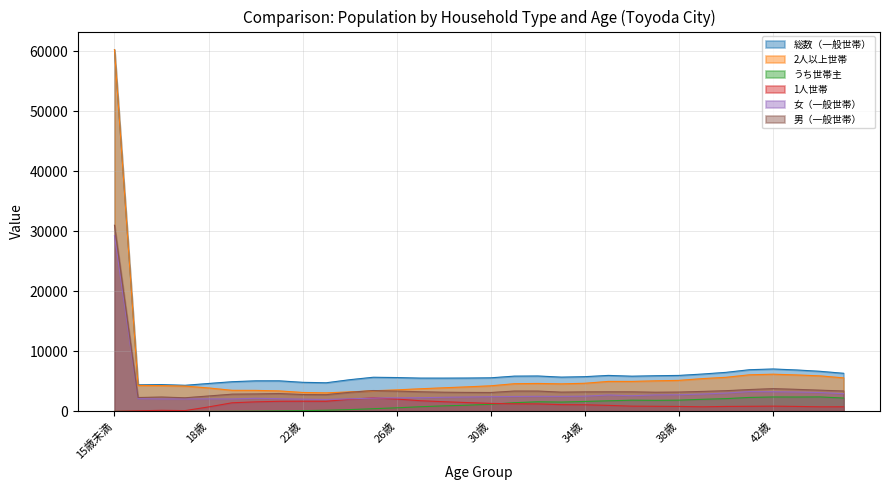

Reading right to left, transcribe all the data shown in this chart.

総数（一般世帯）: 45歳=6349	44歳=6680	43歳=6903	42歳=7067	41歳=6944	40歳=6504	39歳=6224	38歳=5993	37歳=5942	36歳=5865	35歳=5995	34歳=5787	33歳=5710	32歳=5900	31歳=5876	30歳=5596	29歳=5559	28歳=5545	27歳=5548	26歳=5639	25歳=5688	24歳=5278	23歳=4769	22歳=4844	21歳=5093	20歳=5092	19歳=4945	18歳=4650	17歳=4348	16歳=4469	15歳=4428	15歳未満=60274
2人以上世帯: 45歳=5585	44歳=5918	43歳=6077	42歳=6196	41歳=6098	40歳=5679	39歳=5462	38歳=5168	37歳=5094	36歳=4995	35歳=4994	34歳=4686	33歳=4589	32歳=4655	31歳=4612	30歳=4264	29歳=4091	28歳=3933	27歳=3770	26歳=3586	25歳=3436	24歳=3252	23歳=3090	22歳=3154	21歳=3412	20歳=3502	19歳=3512	18歳=3906	17歳=4217	16歳=4292	15歳=4331	15歳未満=60274
うち世帯主: 45歳=2222	44歳=2410	43歳=2393	42歳=2400	41歳=2325	40歳=2126	39歳=2015	38歳=1872	37歳=1839	36歳=1865	35歳=1764	34歳=1654	33歳=1554	32歳=1603	31歳=1446	30歳=1192	29歳=1031	28歳=918	27歳=773	26歳=597	25歳=446	24歳=296	23歳=192	22歳=127	21歳=82	20歳=36	19歳=14	18歳=0	17歳=0	16歳=0	15歳=0	15歳未満=0
1人世帯: 45歳=764	44歳=762	43歳=826	42歳=871	41歳=846	40歳=825	39歳=762	38歳=825	37歳=848	36歳=870	35歳=1001	34歳=1101	33歳=1121	32歳=1245	31歳=1264	30歳=1332	29歳=1468	28歳=1612	27歳=1778	26歳=2053	25歳=2252	24歳=2026	23歳=1679	22歳=1690	21歳=1681	20歳=1590	19歳=1433	18歳=744	17歳=131	16歳=177	15歳=97	15歳未満=0
女（一般世帯）: 45歳=2950	44歳=3145	43歳=3230	42歳=3277	41歳=3303	40歳=3055	39歳=2895	38歳=2773	37歳=2749	36歳=2607	35歳=2733	34歳=2535	33歳=2501	32歳=2512	31歳=2485	30歳=2448	29歳=2397	28歳=2352	27歳=2276	26歳=2258	25歳=2211	24歳=2097	23歳=1983	22歳=2036	21歳=2116	20歳=2184	19歳=2073	18歳=2083	17歳=2079	16歳=2077	15歳=2118	15歳未満=29260
男（一般世帯）: 45歳=3399	44歳=3535	43歳=3673	42歳=3790	41歳=3641	40歳=3449	39歳=3329	38歳=3220	37歳=3193	36歳=3258	35歳=3262	34歳=3252	33歳=3209	32歳=3388	31歳=3391	30歳=3148	29歳=3162	28歳=3193	27歳=3272	26歳=3381	25歳=3477	24歳=3181	23歳=2786	22歳=2808	21歳=2977	20歳=2908	19歳=2872	18歳=2567	17歳=2269	16歳=2392	15歳=2310	15歳未満=31014